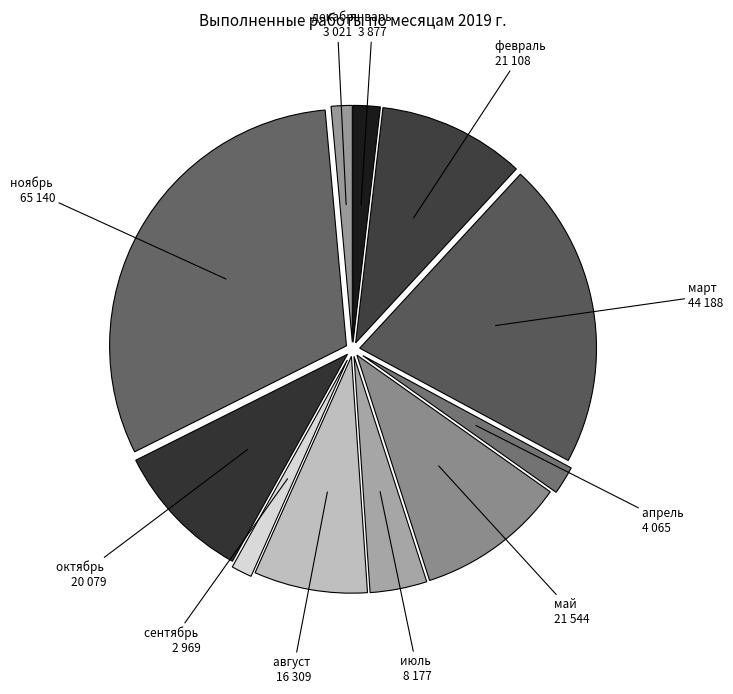

Is there a majority slice in this chart?

No